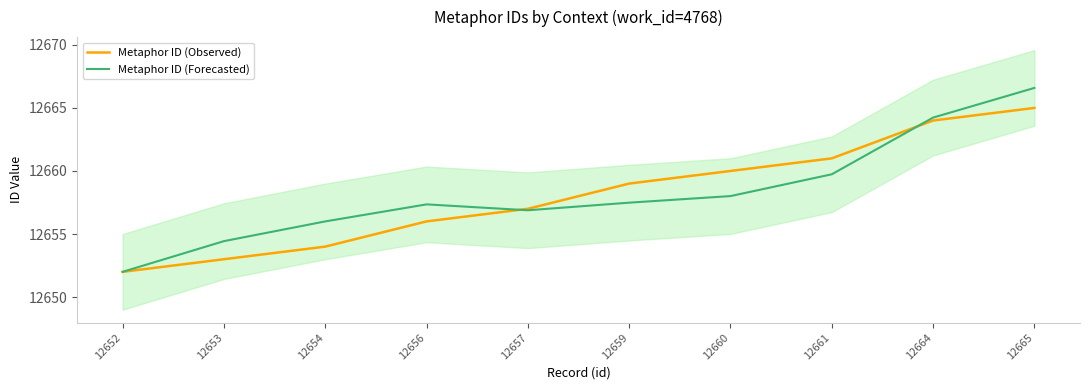

How many lines are shown in the chart?

2